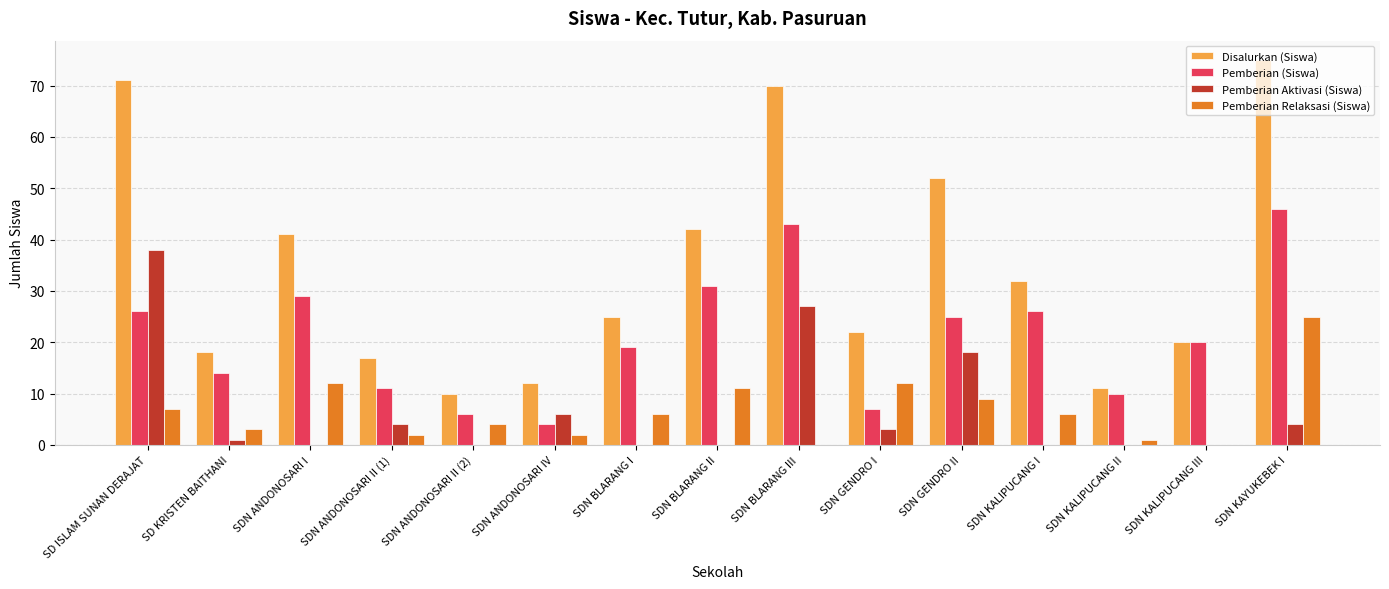

The value of Pemberian Aktivasi (Siswa) at SDN ANDONOSARI II (1) is 4. True or false?

True